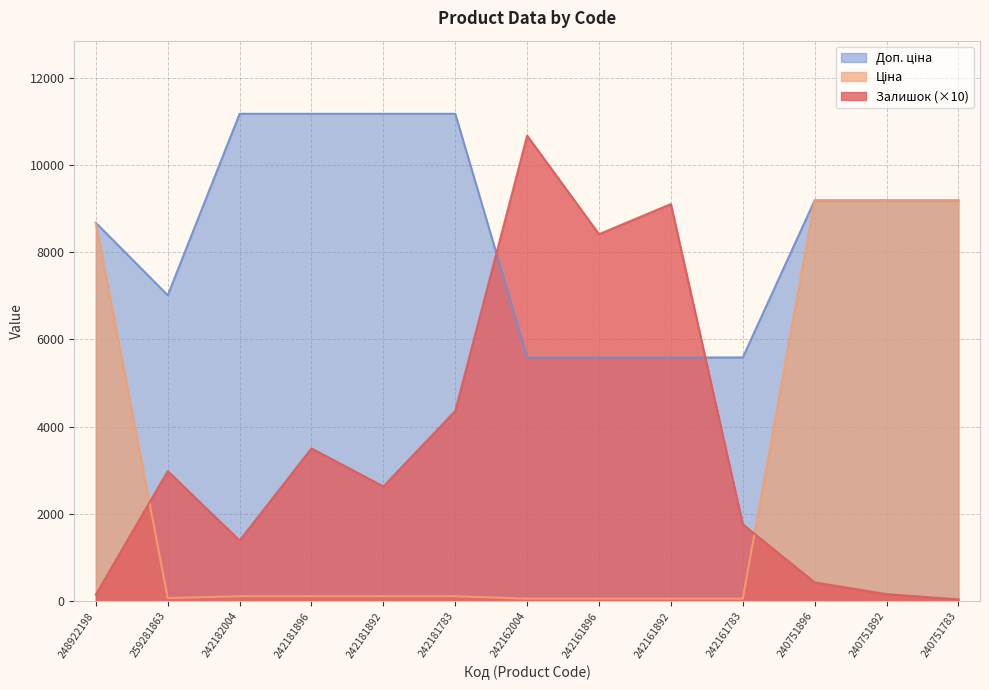

Rank the series at 240751783 from highest to lowest value.

Ціна, Доп. ціна, Залишок